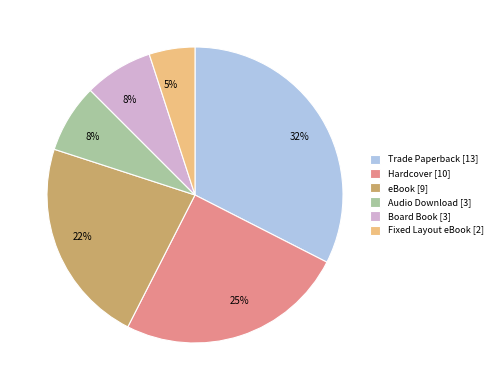

Does Hardcover represent more than half of the total?

No